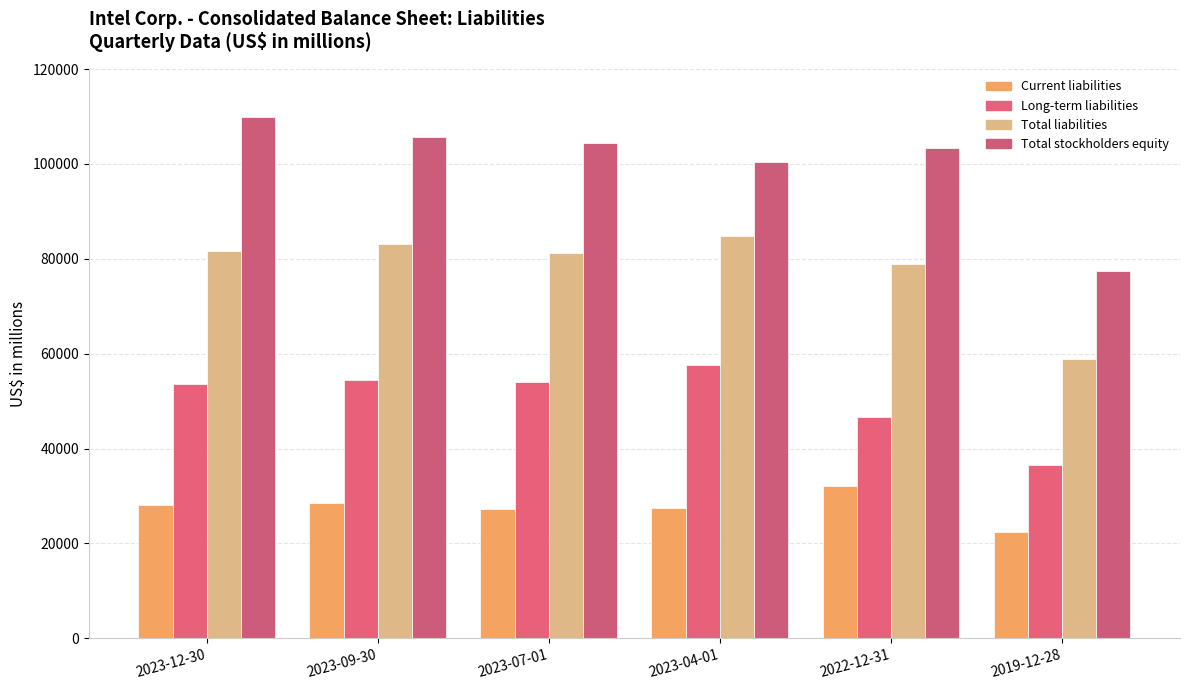

What is the average value of the Total liabilities series?

78083